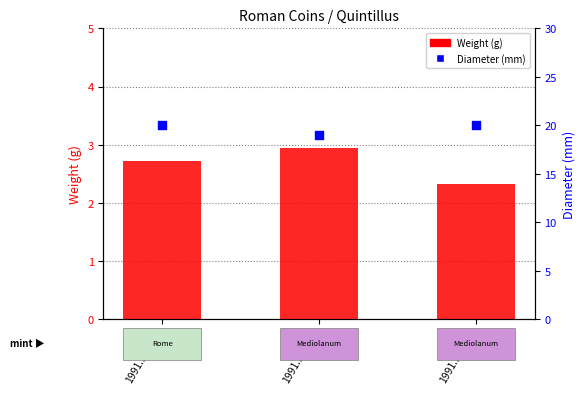

Which series has the largest Y range (max minus min)?

Diameter (mm)